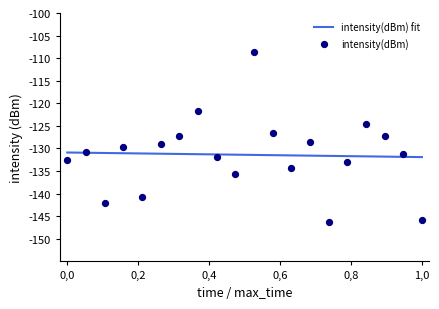

What is the lowest value of the intensity(dBm) fit series?

-131.9